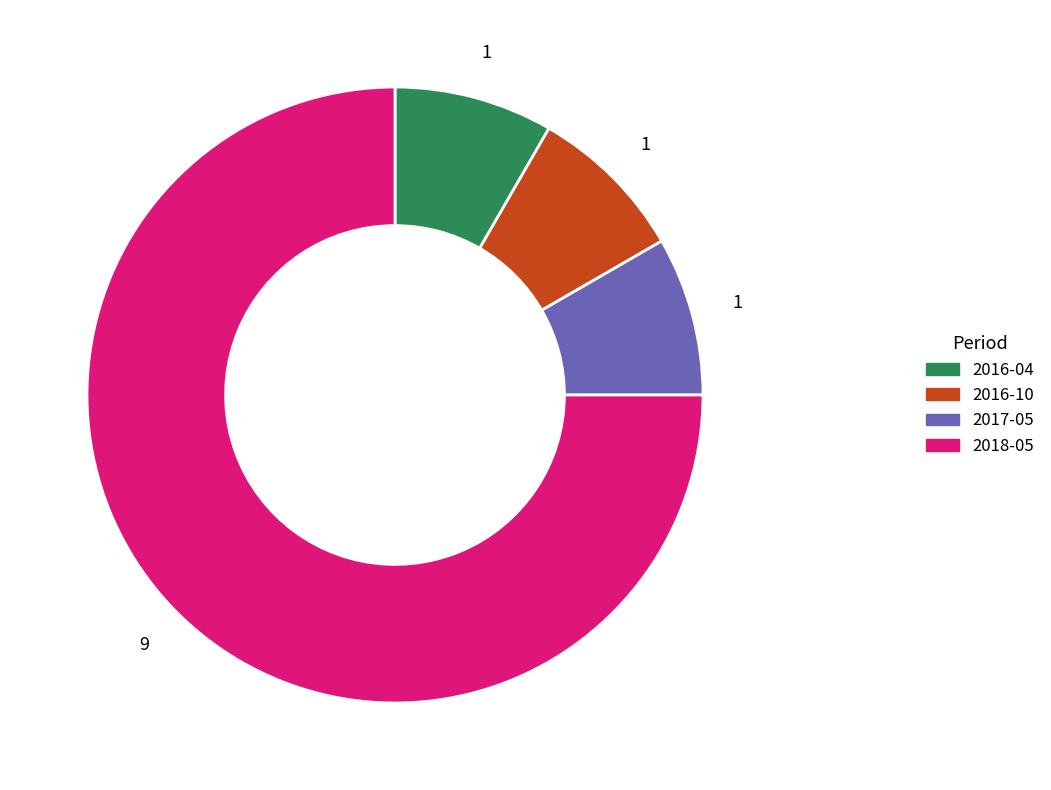

How many slices are in this pie chart?

4